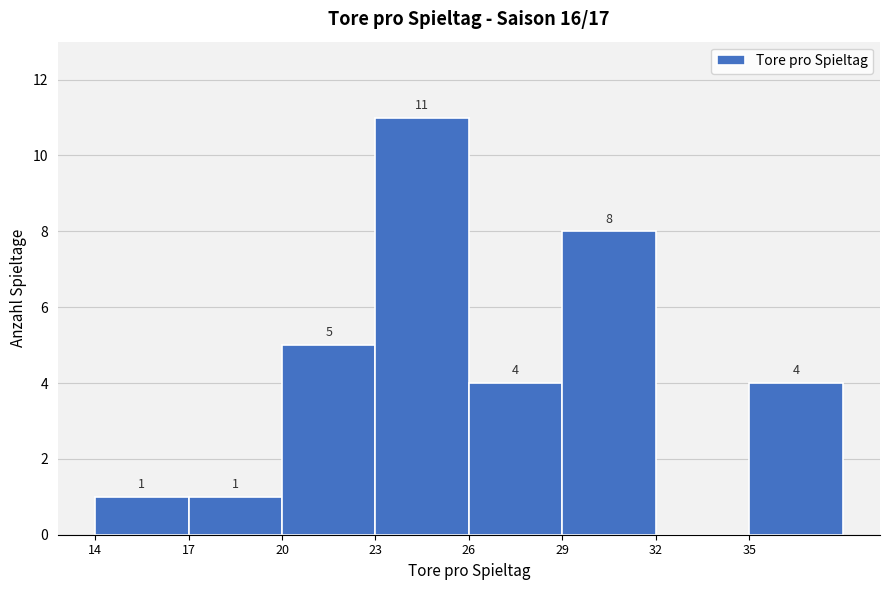

Over which range of the x-axis is the bar tallest?

23 to 26